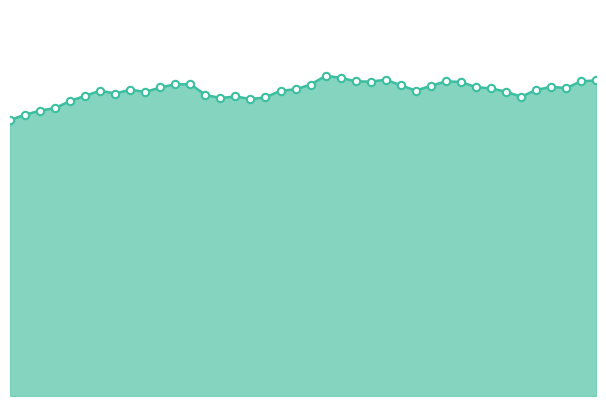

Does the chart have visible grid lines?

No